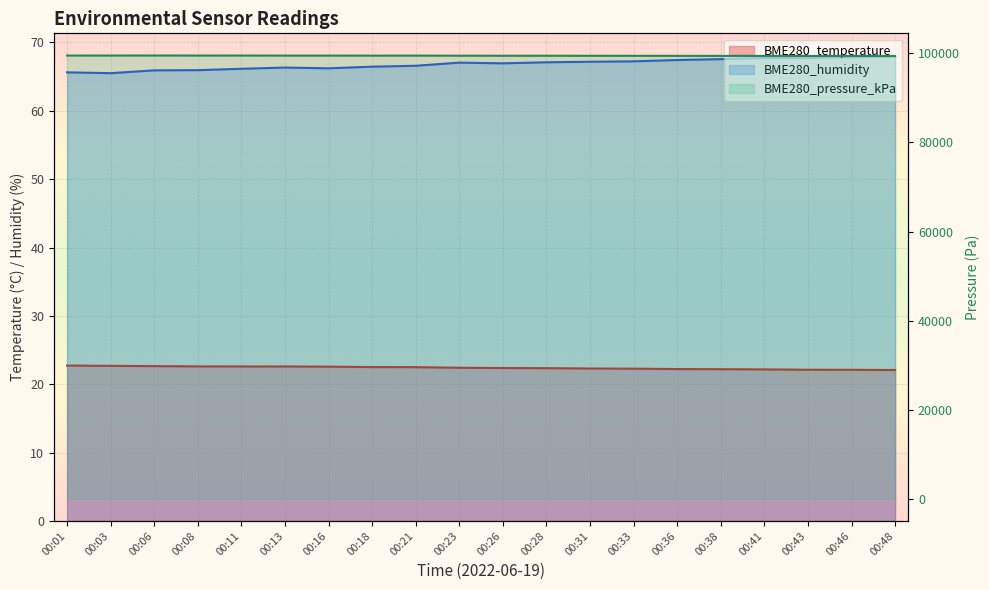

True or false: BME280_temperature and BME280_humidity cross at least once.

False